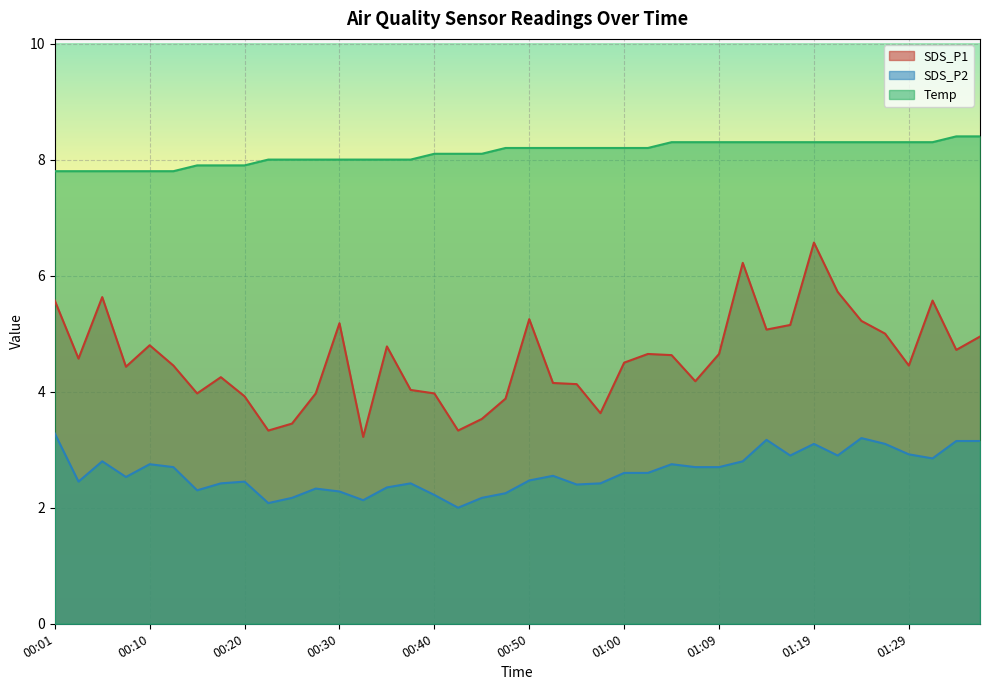

Is the value of Temp at 00:55 greater than the value of SDS_P2 at 01:29?

Yes